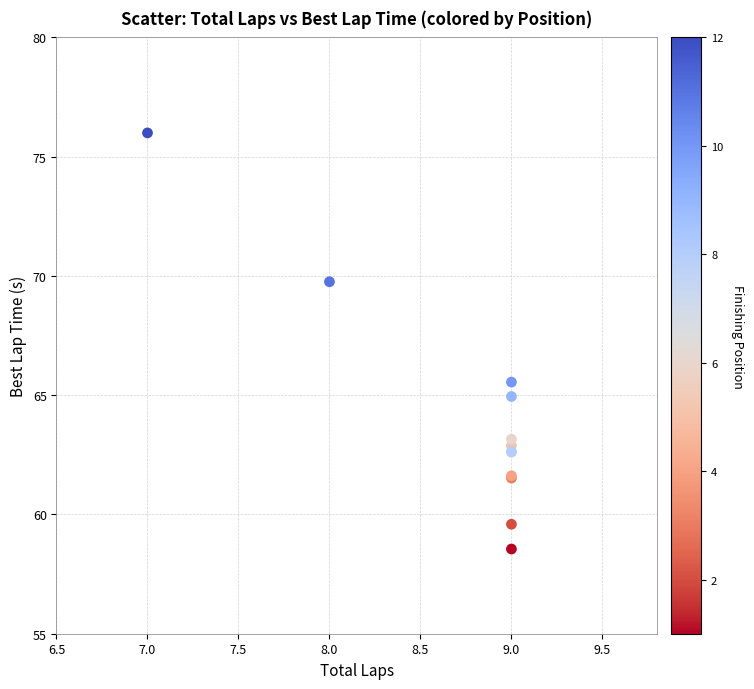

What Y value in the scatter plot is closest to 67?

65.5